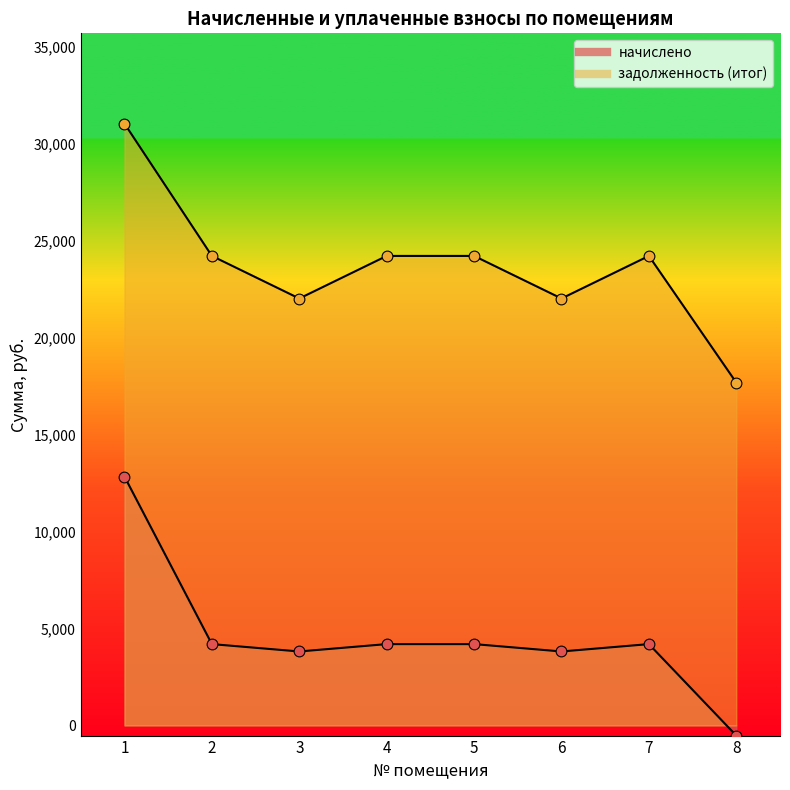

Which series has the largest total across all categories?

задолженность (итог)